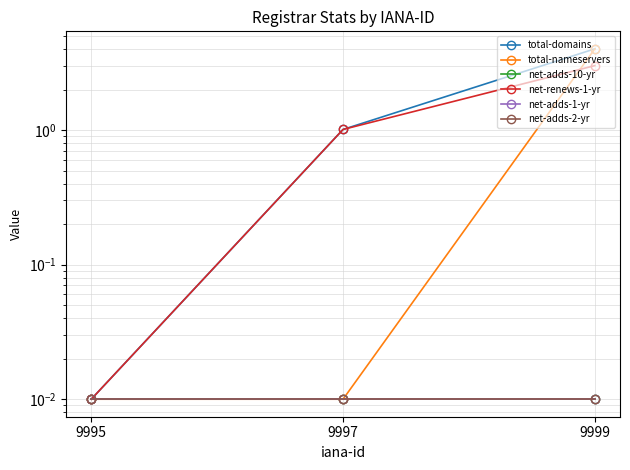

List the labels in order of total-nameservers value, smallest first.

9995, 9997, 9999